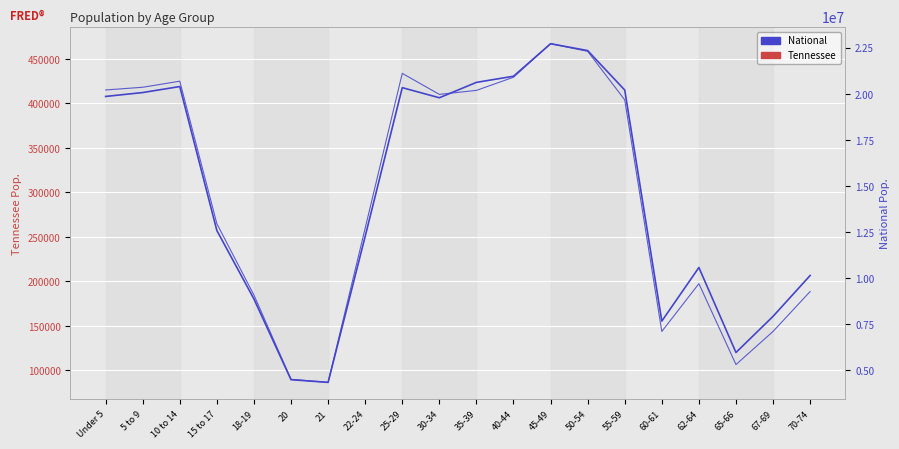

Reading left to right, transcribe all the data shown in this chart.

Tennessee: Under 5=407813	5 to 9=412181	10 to 14=418941	15 to 17=257066	18-19=180120	20=89380	21=86356	22-24=250508	25-29=417683	30-34=406314	35-39=423622	40-44=430508	45-49=467087	50-54=459349	55-59=414991	60-61=155235	62-64=215489	65-66=119944	67-69=160594	70-74=206536
National: Under 5=20201362	5 to 9=20348657	10 to 14=20677194	15 to 17=12954254	18-19=9086089	20=4519129	21=4354294	22-24=12712576	25-29=21101849	30-34=19962099	35-39=20179642	40-44=20890964	45-49=22708591	50-54=22298125	55-59=19664805	60-61=7113727	62-64=9704197	65-66=5319902	67-69=7115361	70-74=9278166